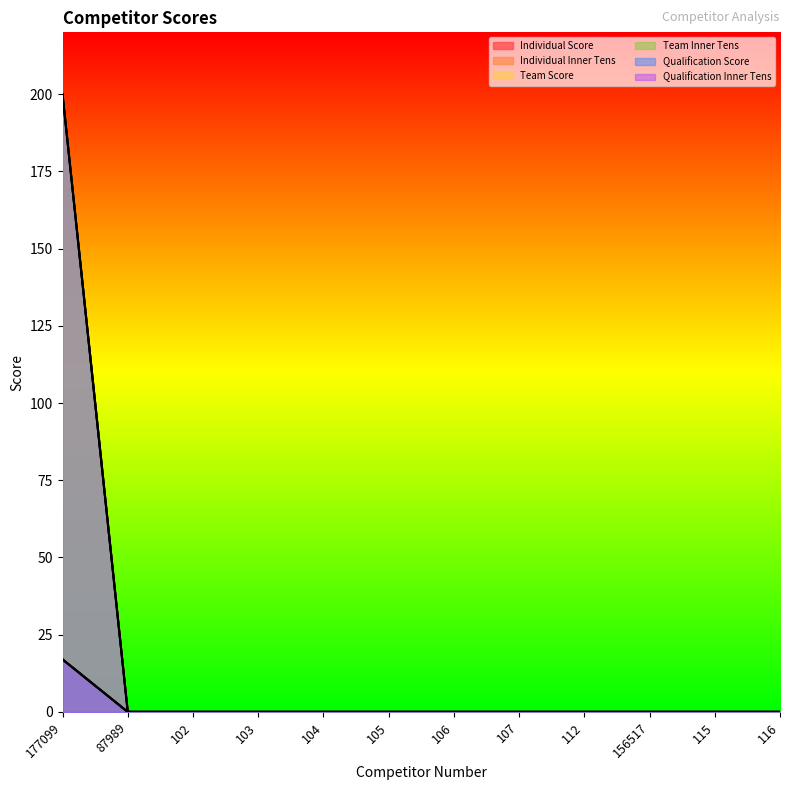

How many categories are shown in the chart?

12